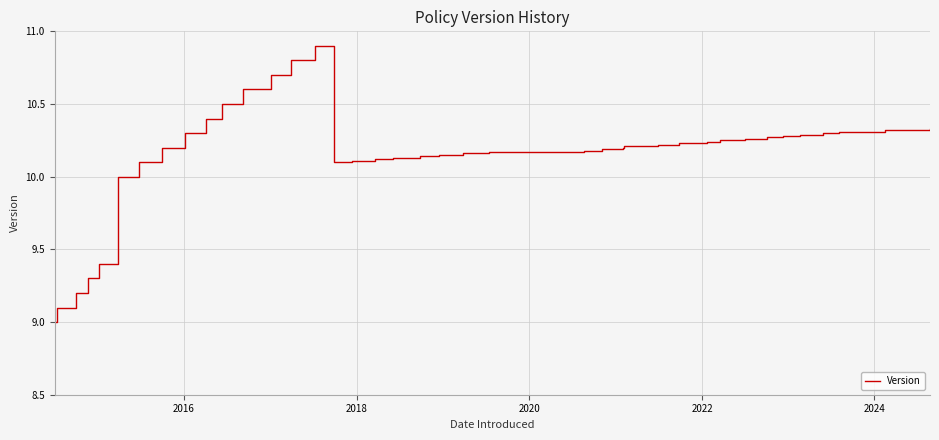

What is the smallest value displayed?

9.0